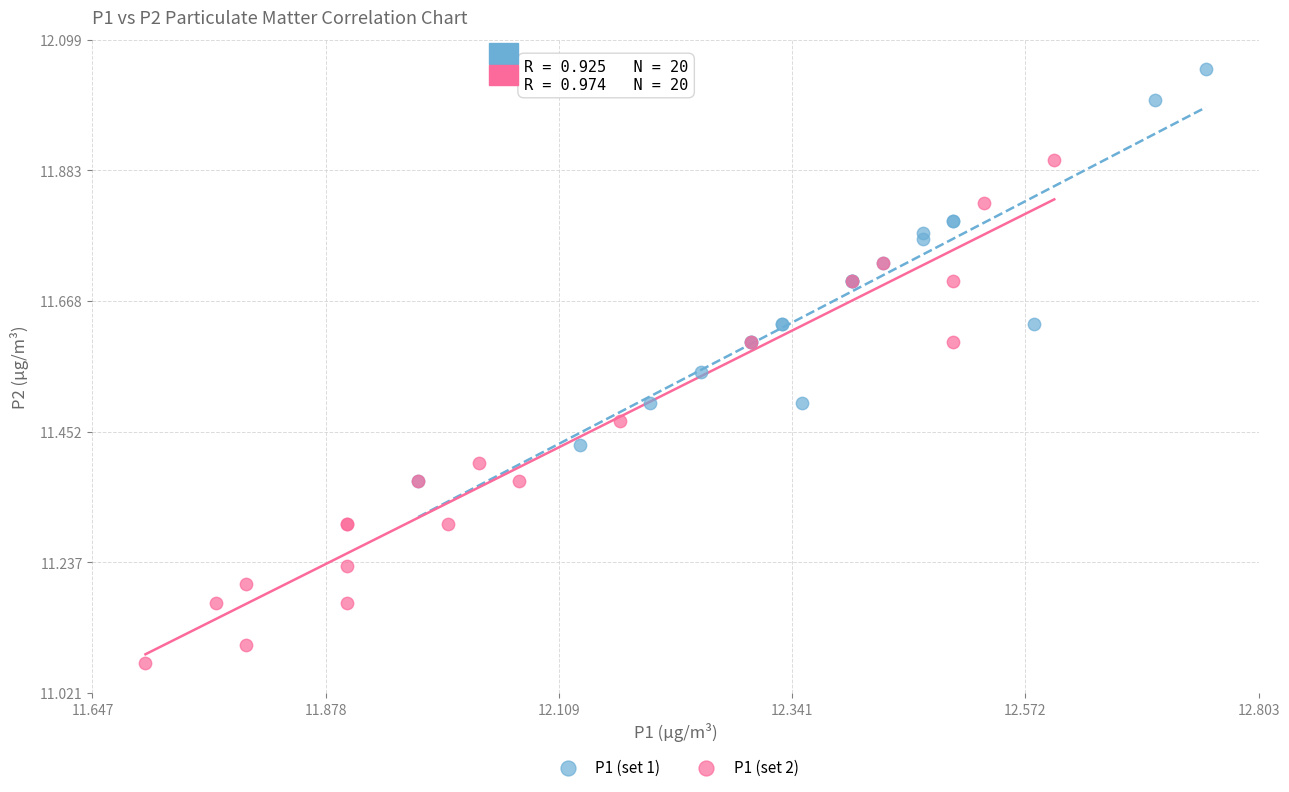

Which series reaches the minimum Y coordinate?

P1 (set 2)